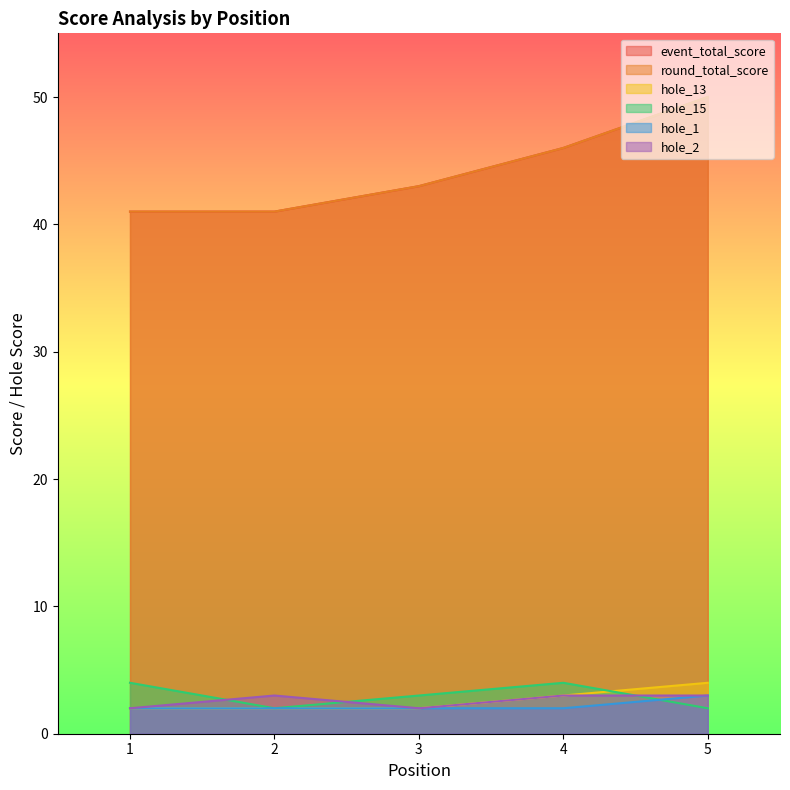

Which series changed the most between 1 and 3?

event_total_score